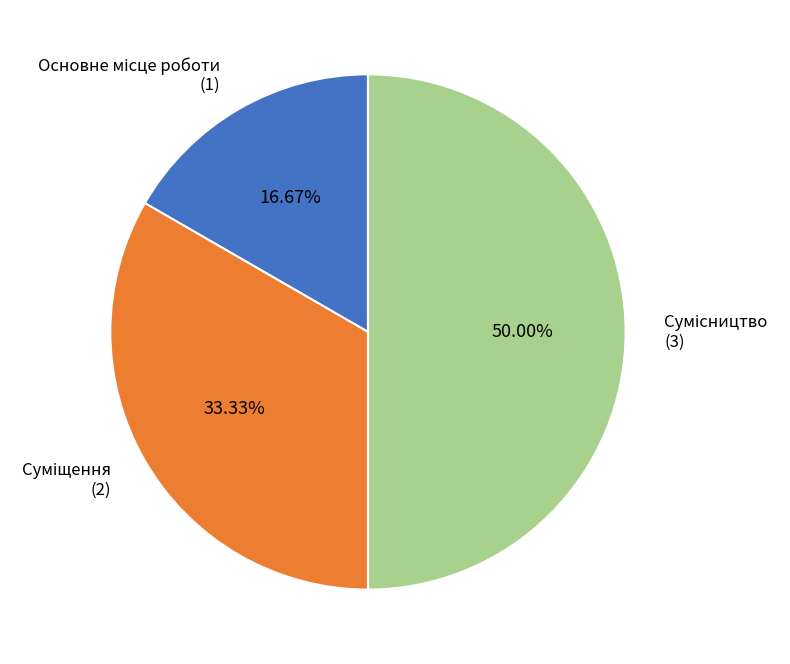

To the nearest percent, what is the combined percentage of Сумісництво and Основне місце роботи?

67%